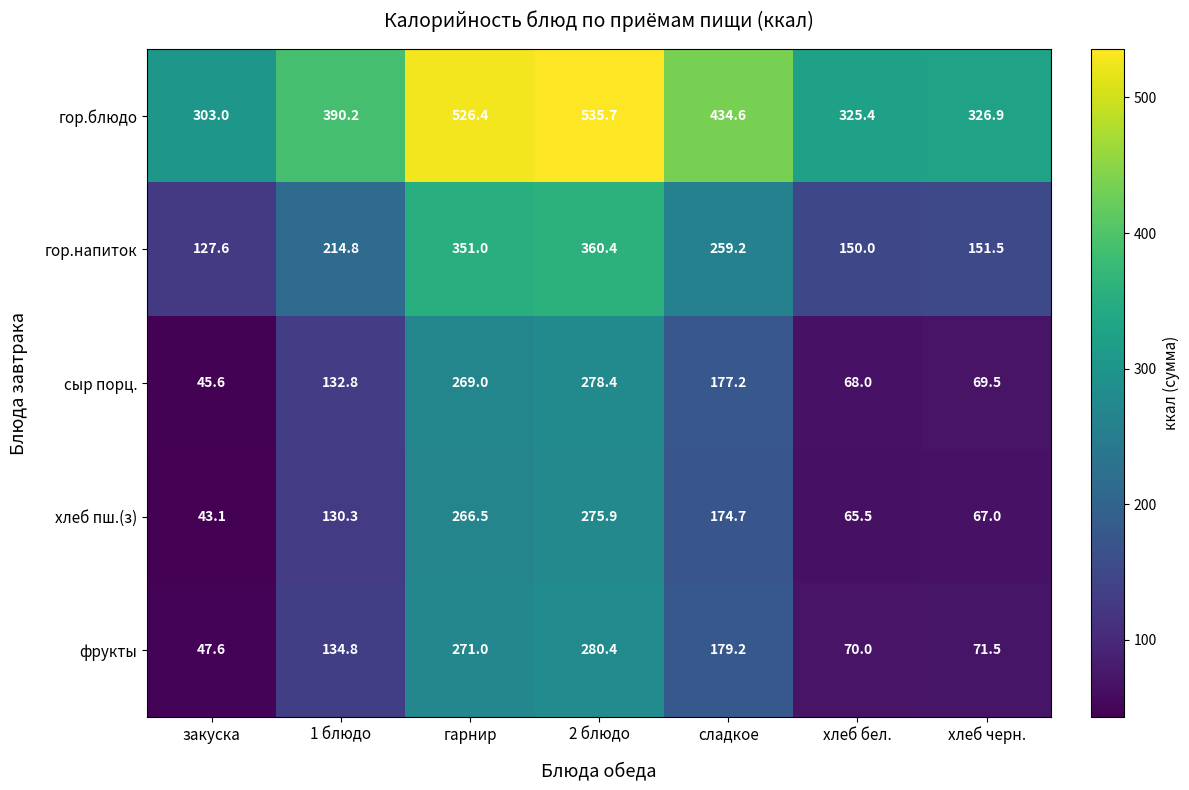

How many data points does each series have?

7